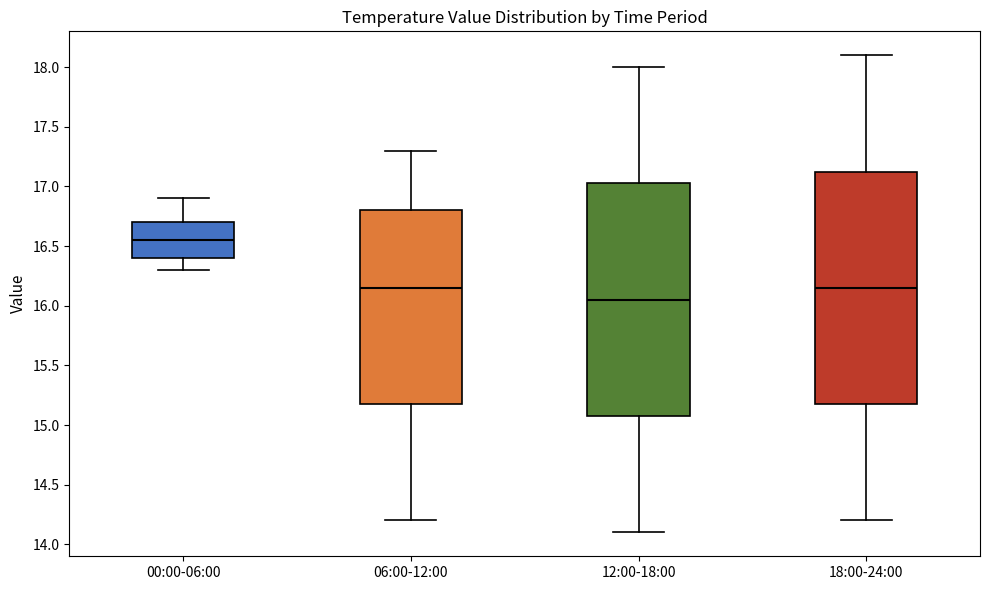

Reading left to right, read every box against the y-axis: the position of its median line, the range the box covers, and the ends of its whiskers. The values are not printed on the chart, so give them approximately, as read against the axis.

00:00-06:00: median 16.55, box 16.40 to 16.70, whiskers 16.30 to 16.90
06:00-12:00: median 16.15, box 15.20 to 16.80, whiskers 14.20 to 17.30
12:00-18:00: median 16.05, box 15.10 to 17.05, whiskers 14.10 to 18.00
18:00-24:00: median 16.15, box 15.20 to 17.15, whiskers 14.20 to 18.10